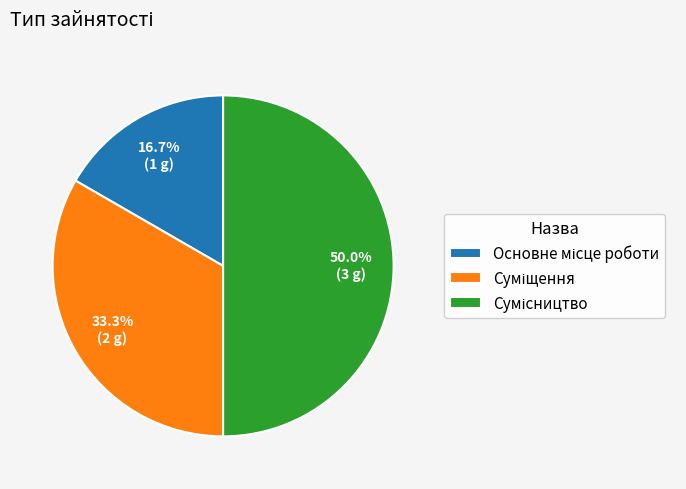

To the nearest percent, what is the average slice percentage?

33%